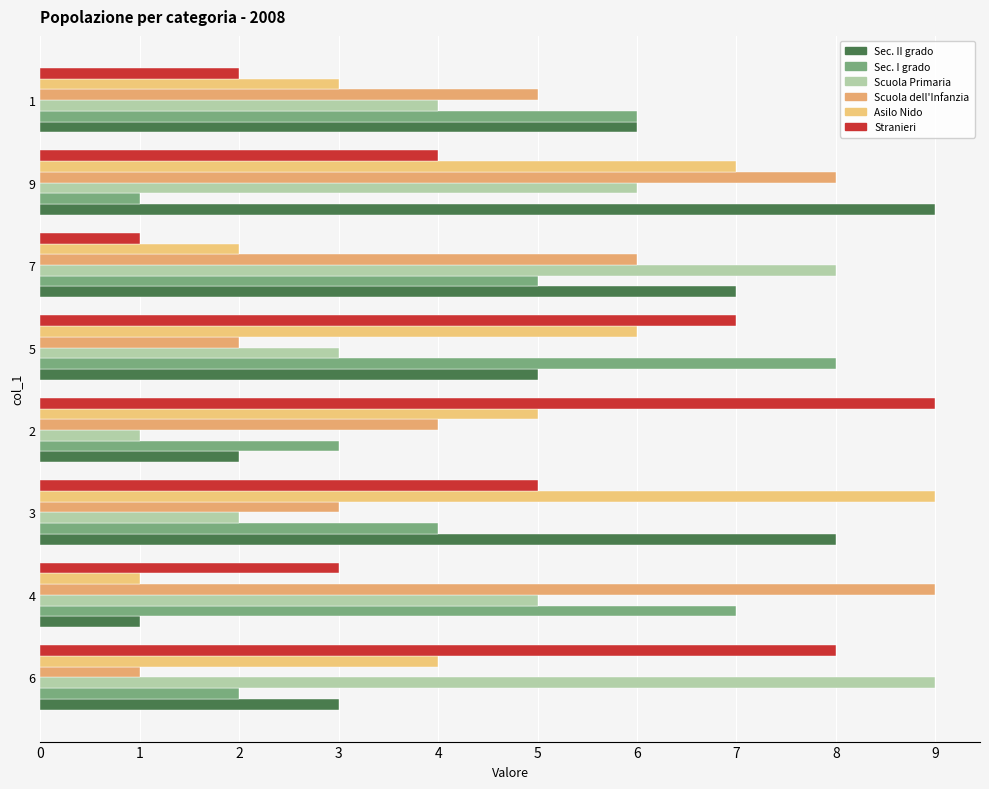

How many data points does each series have?

8